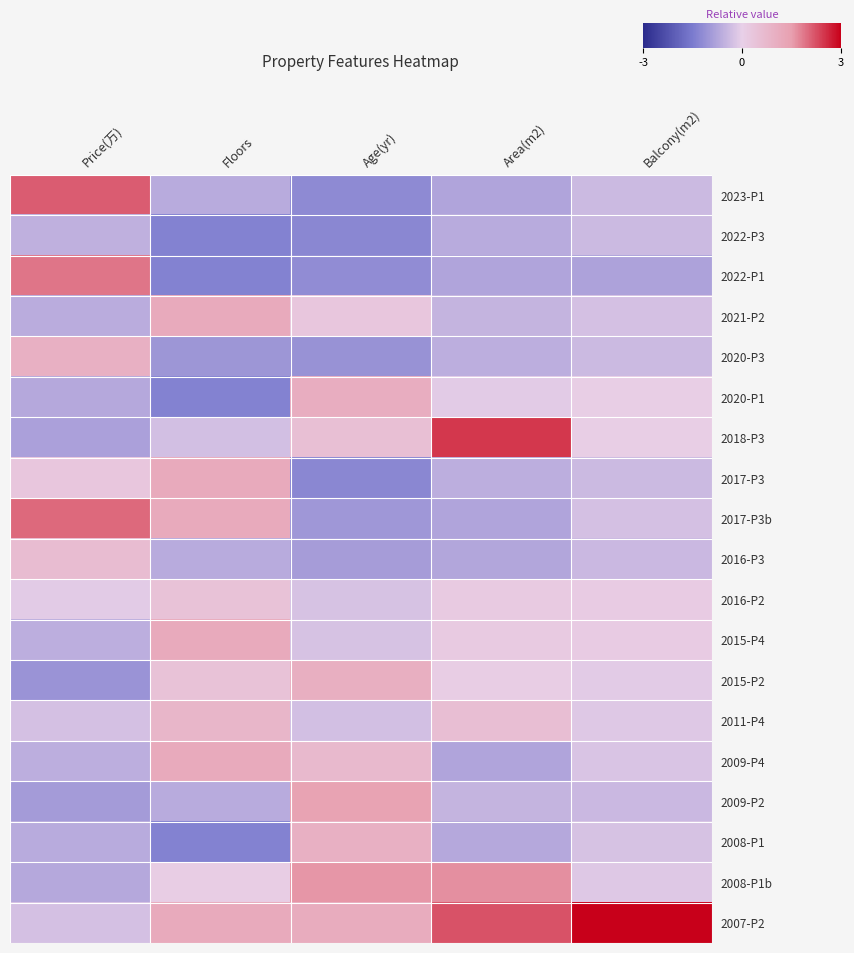

Rank the series by their maximum value, from highest to lowest.

2007-P2, 2018-P3, 2023-P1, 2017-P3b, 2022-P1, 2008-P1b, 2009-P2, 2021-P2, 2017-P3, 2015-P4, 2009-P4, 2020-P1, 2015-P2, 2008-P1, 2020-P3, 2011-P4, 2016-P3, 2016-P2, 2022-P3